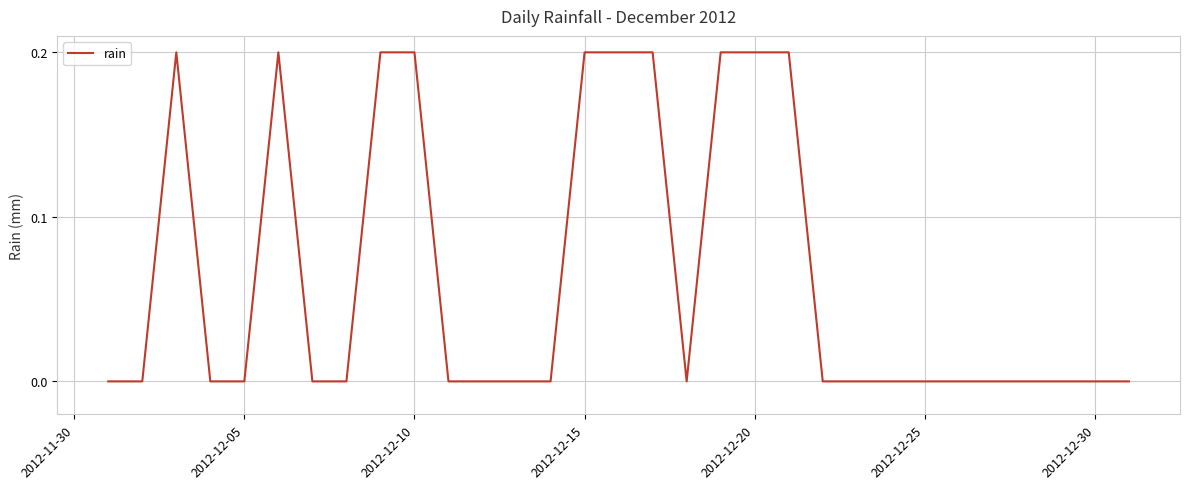

What is the maximum value shown in the chart?

0.2